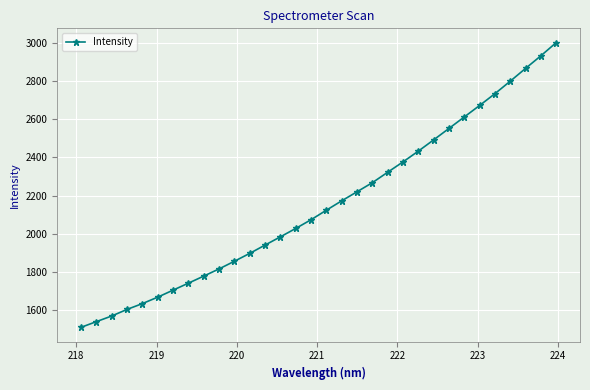

Reading left to right, what are all the values shown in this chart?

1511.4	1541.2	1570.8	1605.3	1635.6	1669.4	1706.0	1742.5	1779.5	1817.2	1857.3	1898.4	1941.9	1985.0	2028.9	2074.5	2124.4	2173.4	2220.8	2268.3	2322.9	2377.1	2433.4	2492.2	2552.1	2612.1	2672.2	2733.8	2799.3	2866.0	2932.0	3000.9